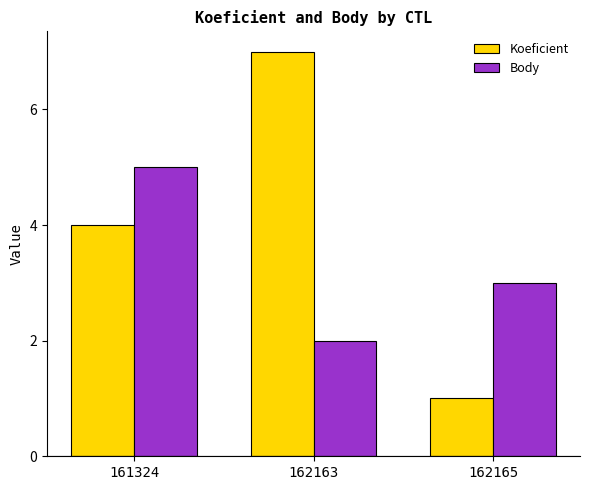

Reading right to left, what are all the values shown in this chart?

Koeficient: 162165=1	162163=7	161324=4
Body: 162165=3	162163=2	161324=5